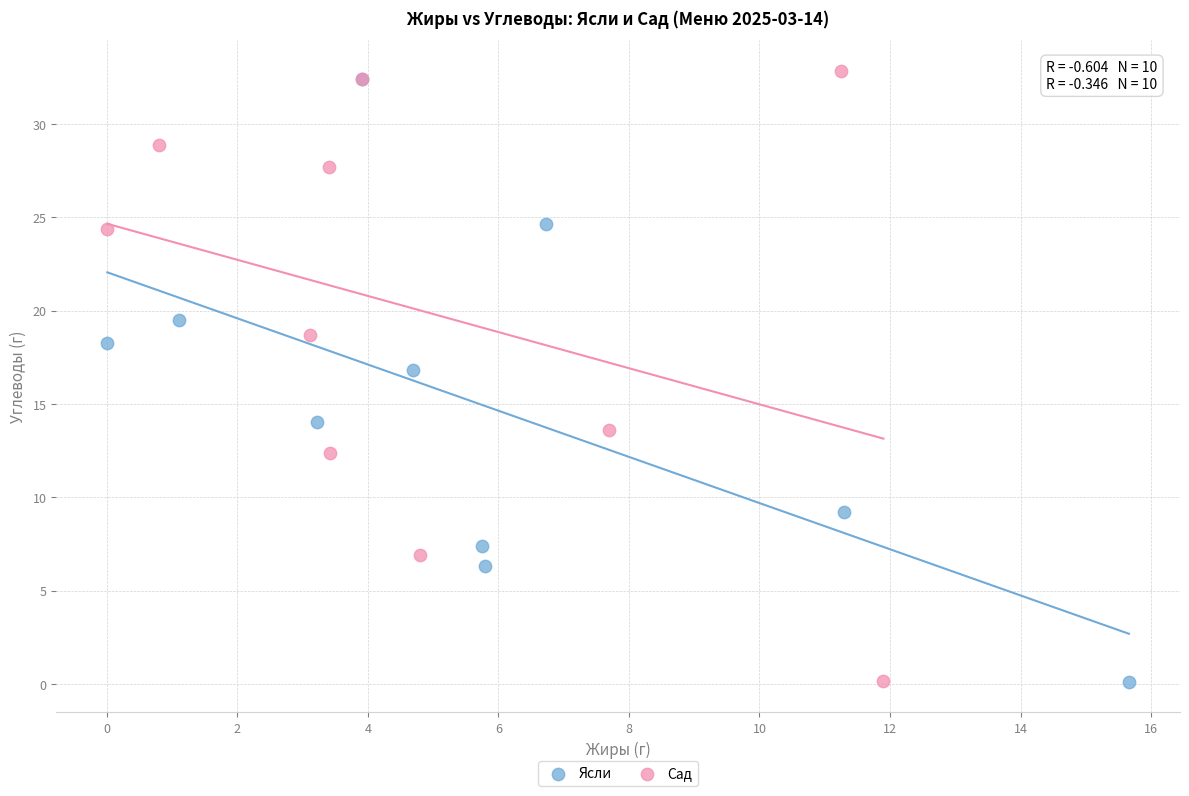

Which series reaches the maximum Y coordinate?

Сад